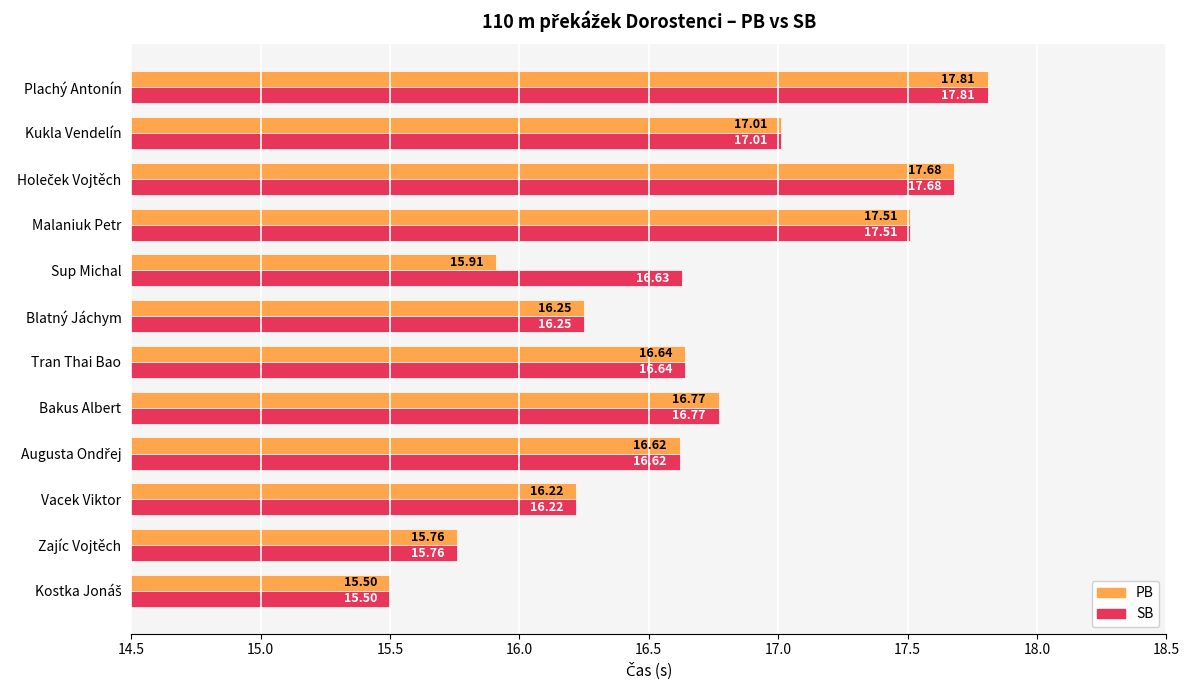

At how many categories does at least one series exceed 15?

12